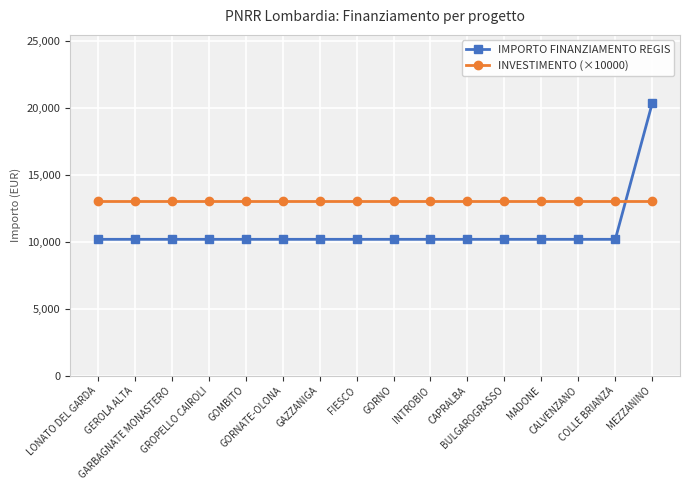

What is the greatest value displayed?

20344